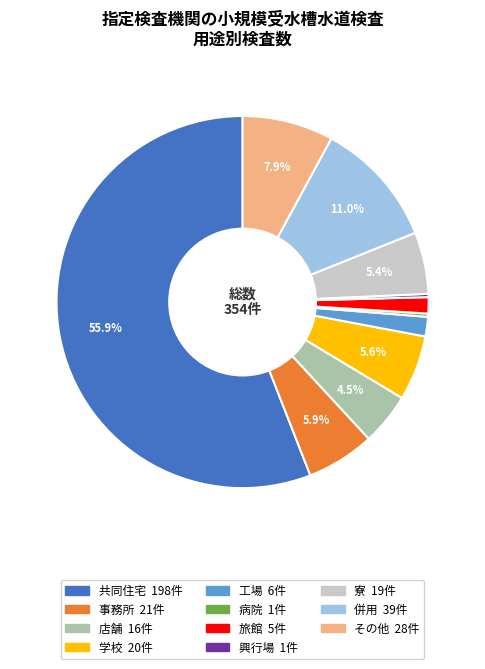

Combined, what portion of the pie is 店舗 and その他?

12.4%